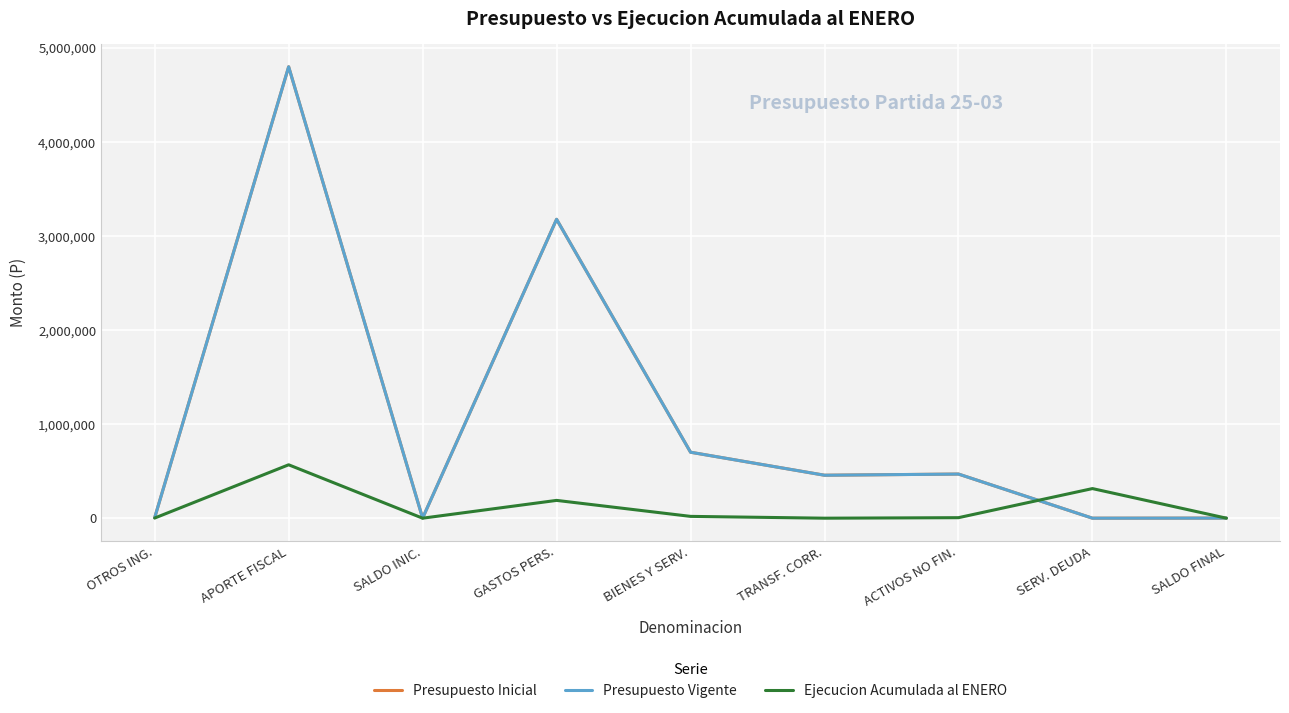

Between SALDO FINAL and TRANSF. CORR., which is larger?

TRANSF. CORR.